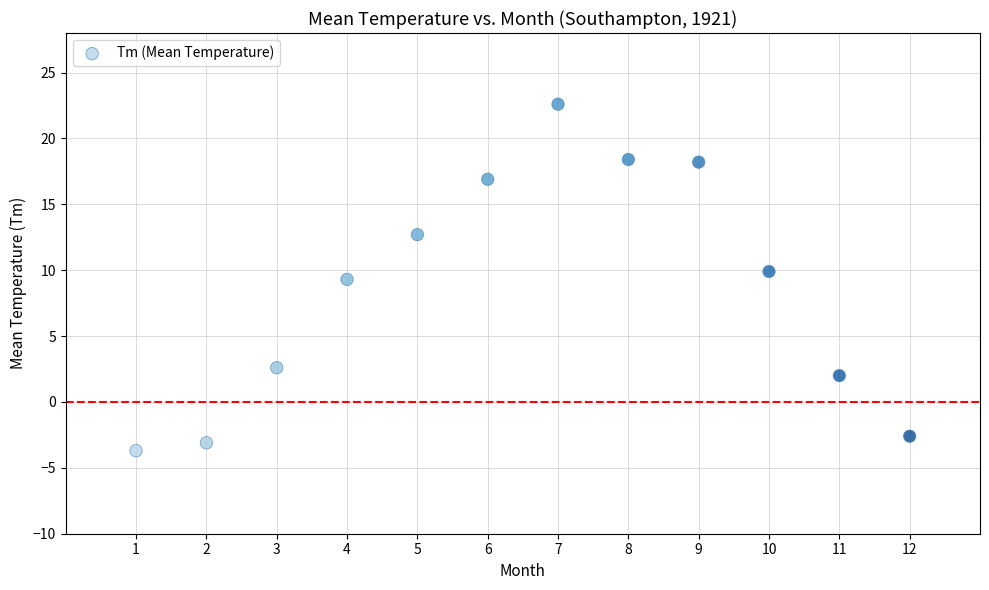

What is the average Y value?

8.6